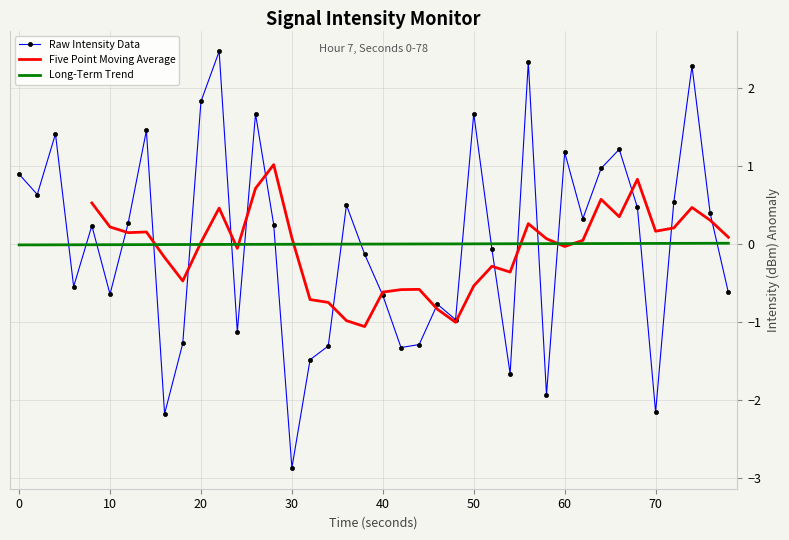

The Long-Term Trend series shows -0.0 at 30. True or false?

True